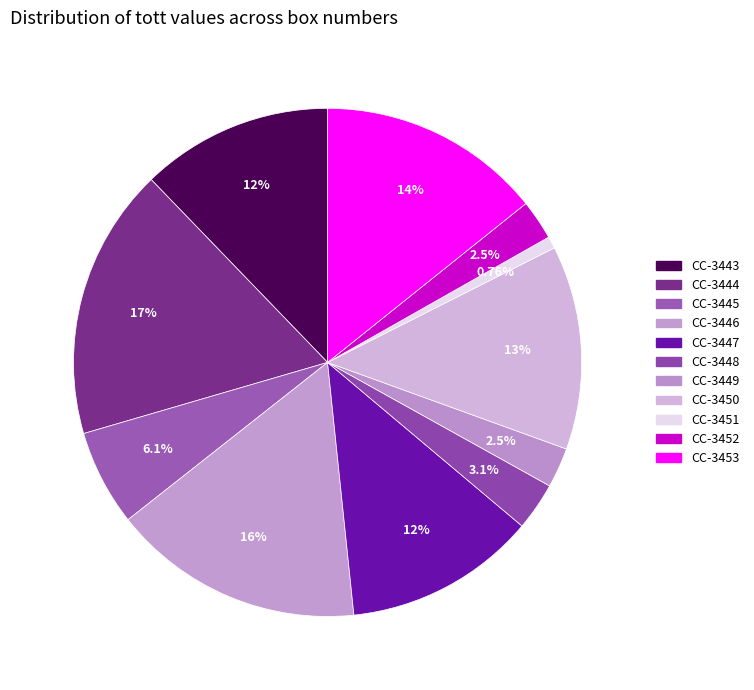

To the nearest percent, what is the difference between the largest and smallest slice percentages?

17%